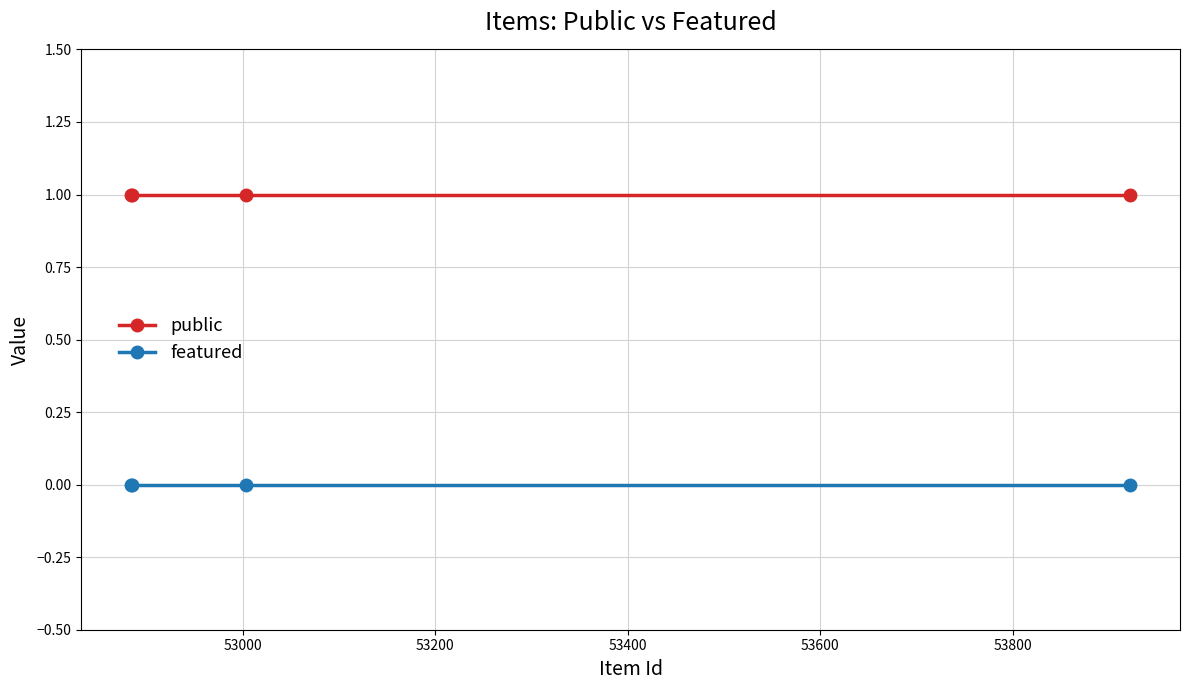

True or false: public and featured cross at least once.

False